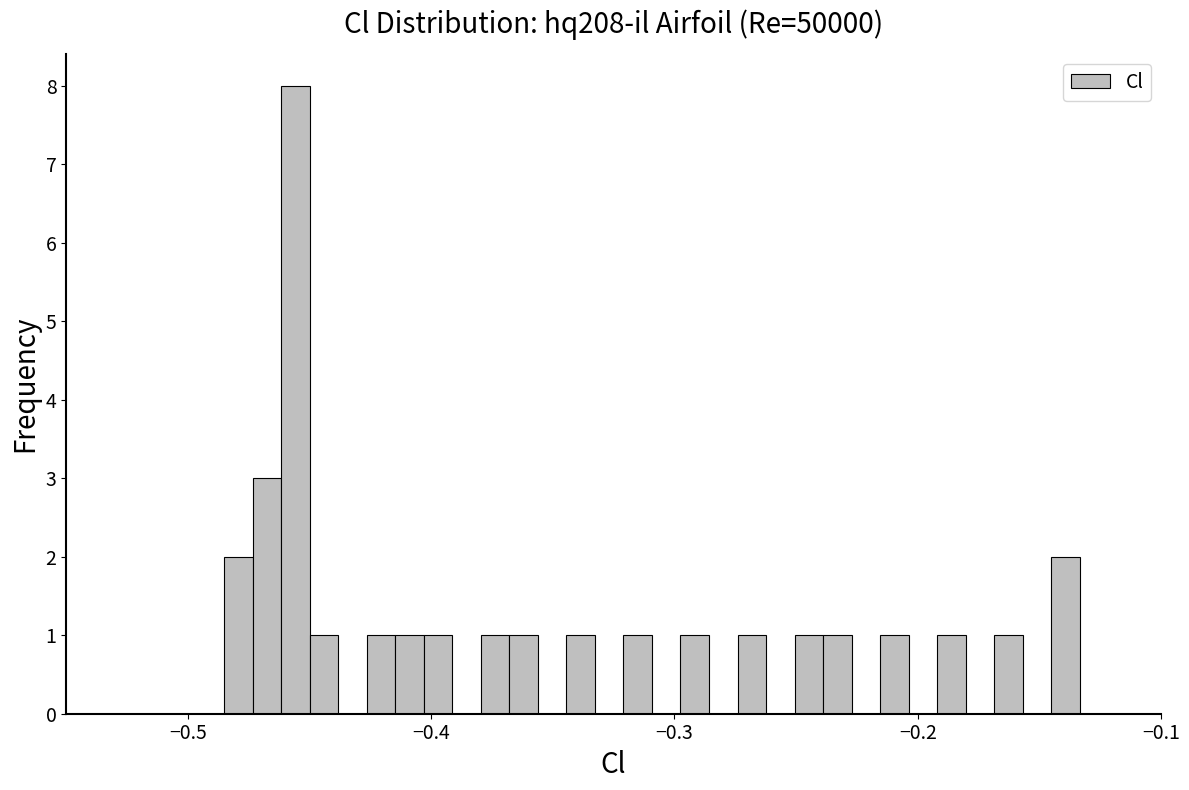

Around what value on the x-axis is the tallest bar? Give the approximate position of its centre, as read against the axis.

-0.46